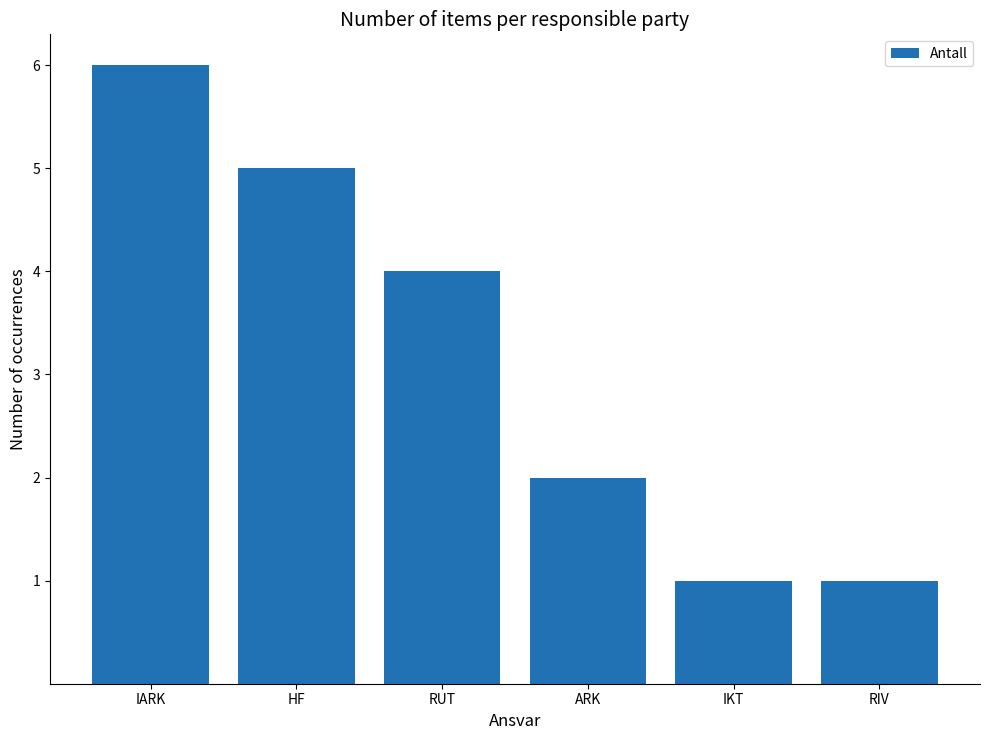

What is the label of the 6th bar from the left?

RIV